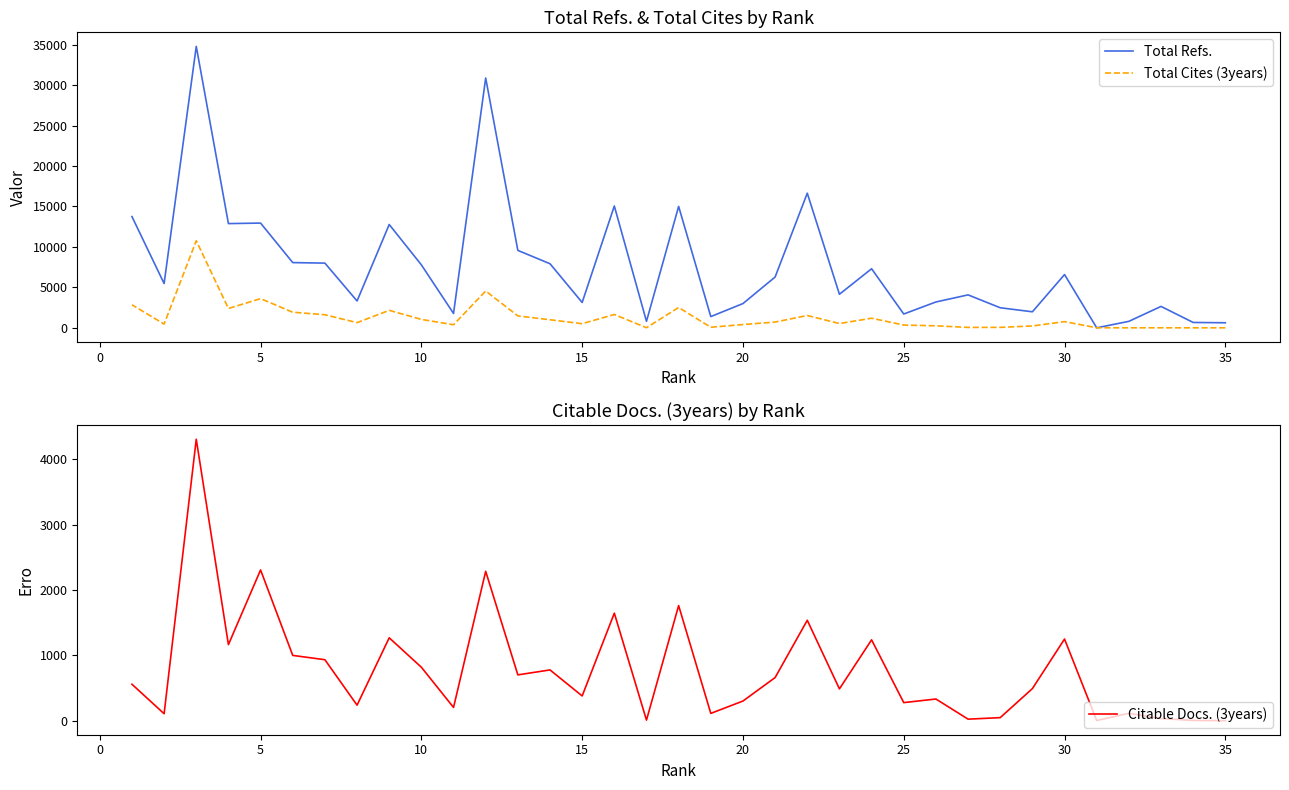

What is the difference between the maximum and second lowest values in the Total Refs. series?

34167